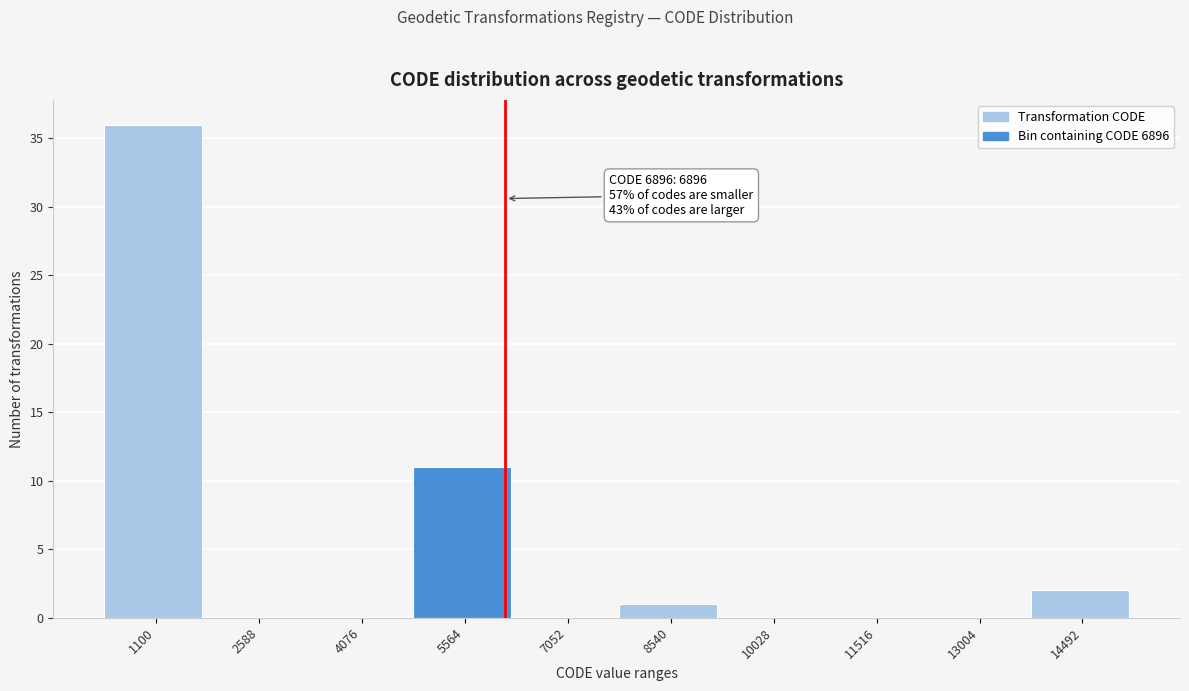

Reading left to right, extract all data points from this chart.

1100=36	2588=0	4076=0	5564=11	7052=0	8540=1	10028=0	11516=0	13004=0	14492=2